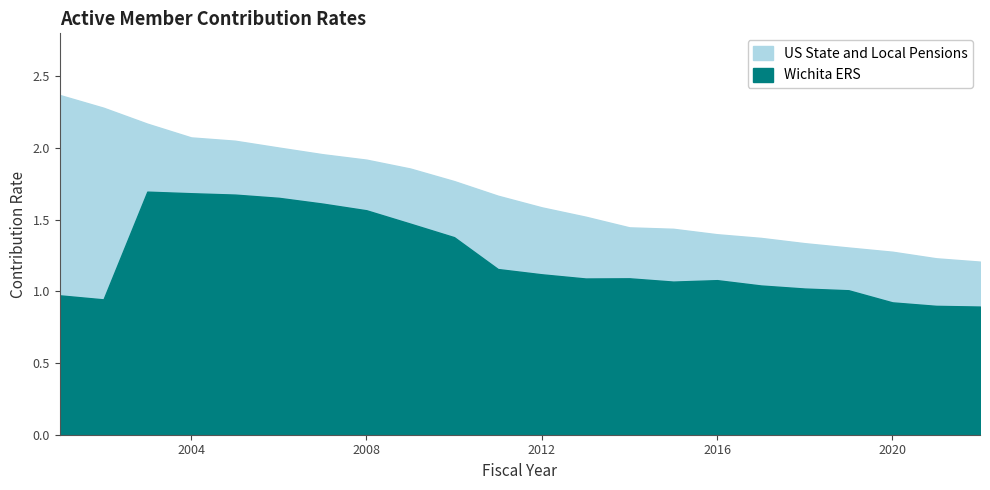

True or false: US State and Local Pensions has a value of 0.3 at 2022.

False